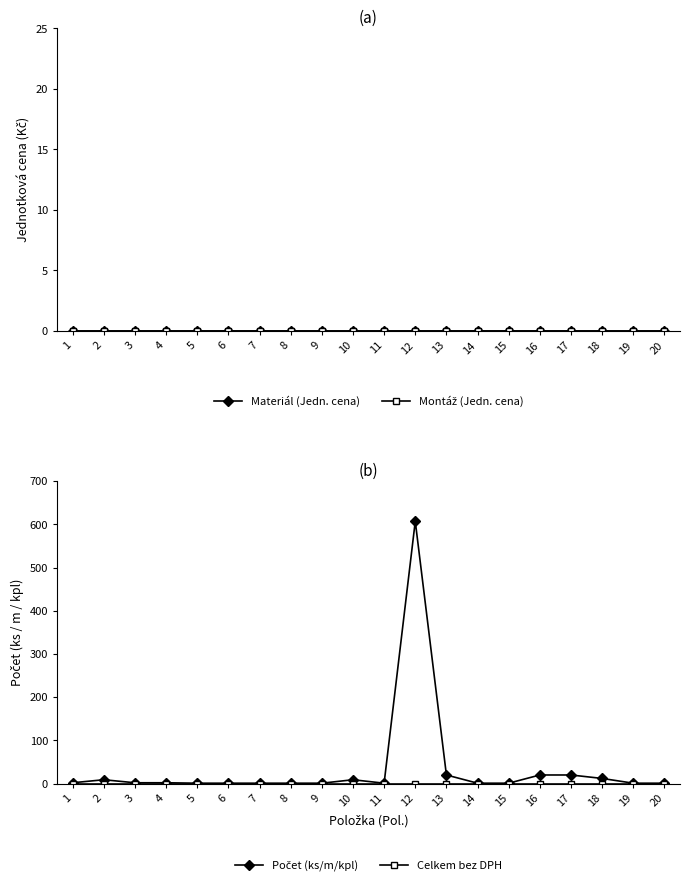

Which category has the lowest value across all series?

1